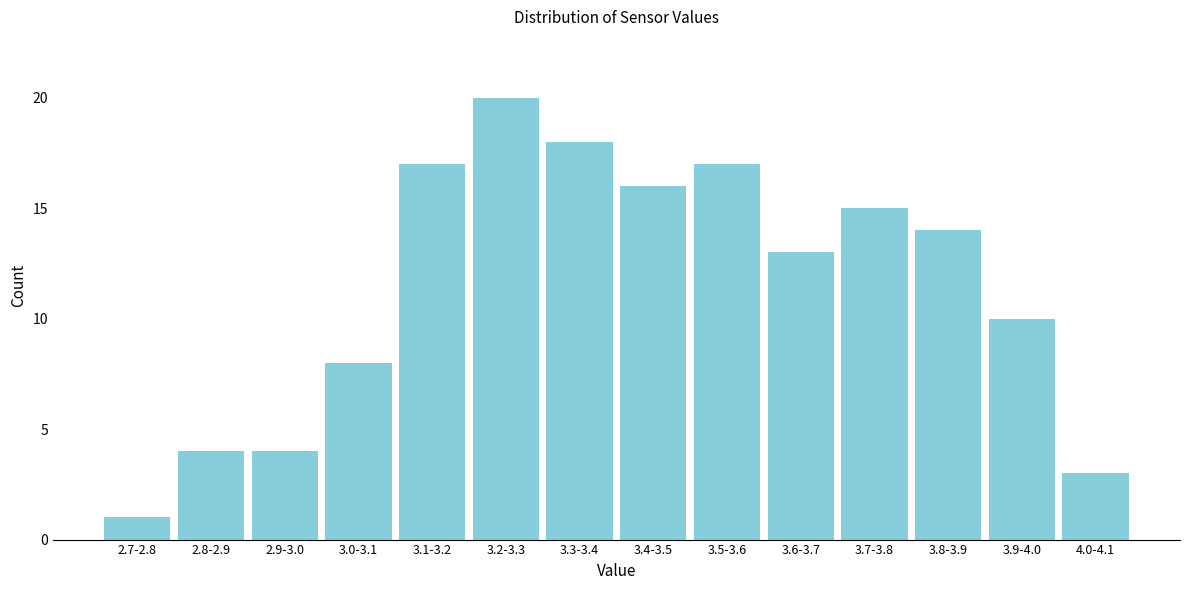

Reading left to right, transcribe all the data shown in this chart.

2.7-2.8=1	2.8-2.9=4	2.9-3.0=4	3.0-3.1=8	3.1-3.2=17	3.2-3.3=20	3.3-3.4=18	3.4-3.5=16	3.5-3.6=17	3.6-3.7=13	3.7-3.8=15	3.8-3.9=14	3.9-4.0=10	4.0-4.1=3